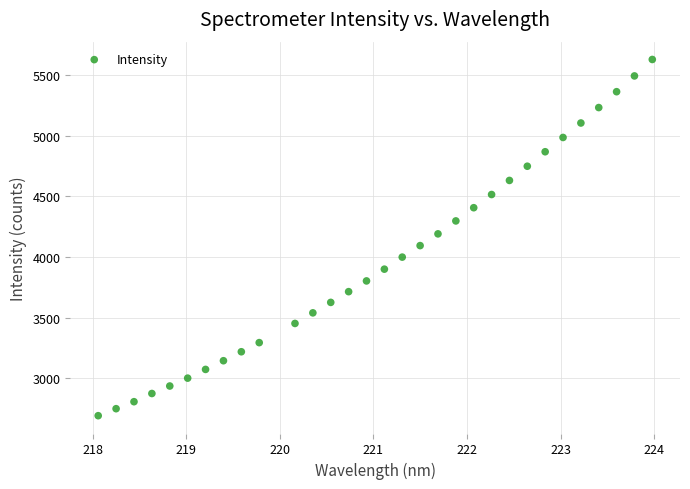

What is the range of X values (max minus min)?

5.9